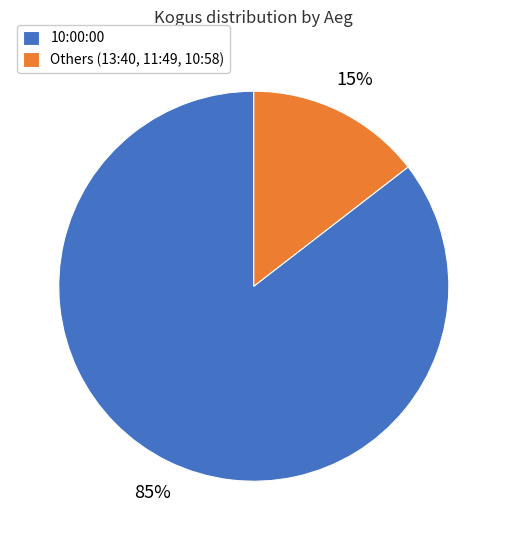

The Others (13:40, 11:49, 10:58) slice represents 3% of the pie. True or false?

False